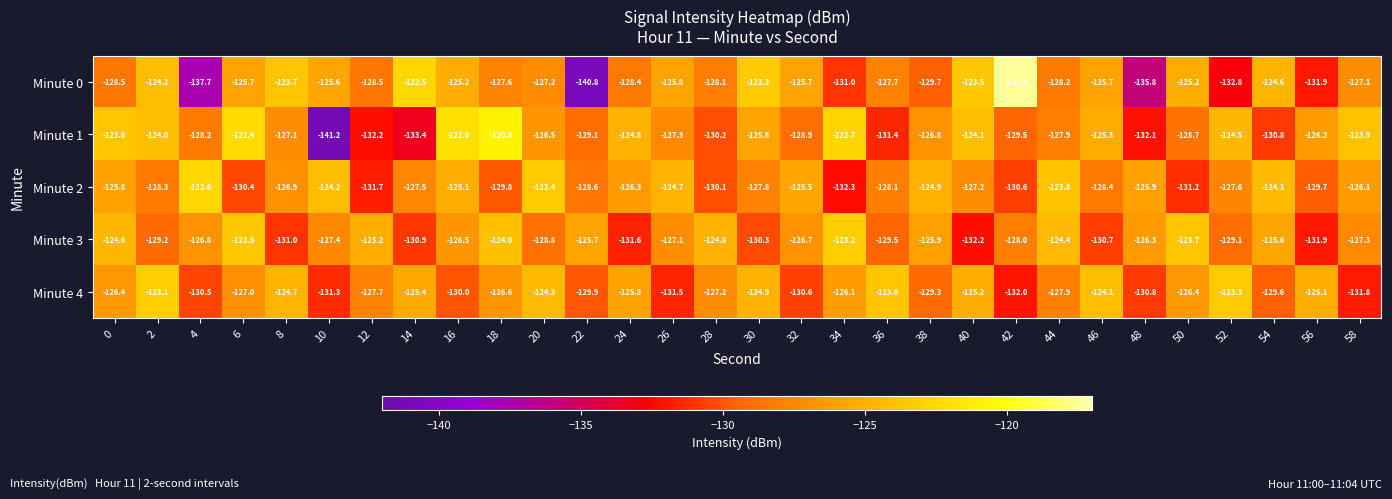

Which series has the largest range (max minus min)?

Minute 0